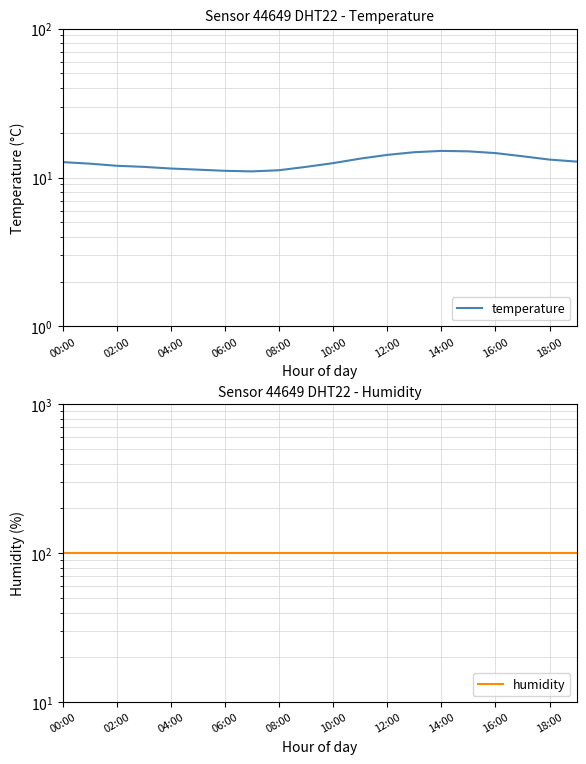

What is the label of the 3rd point from the left?

02:00